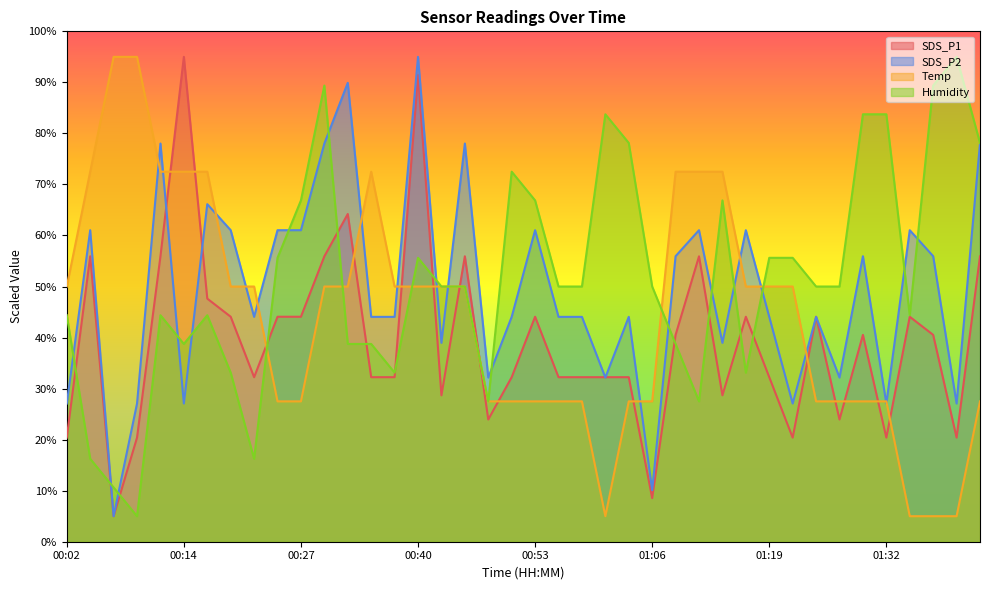

Which series has the largest range (max minus min)?

SDS_P1